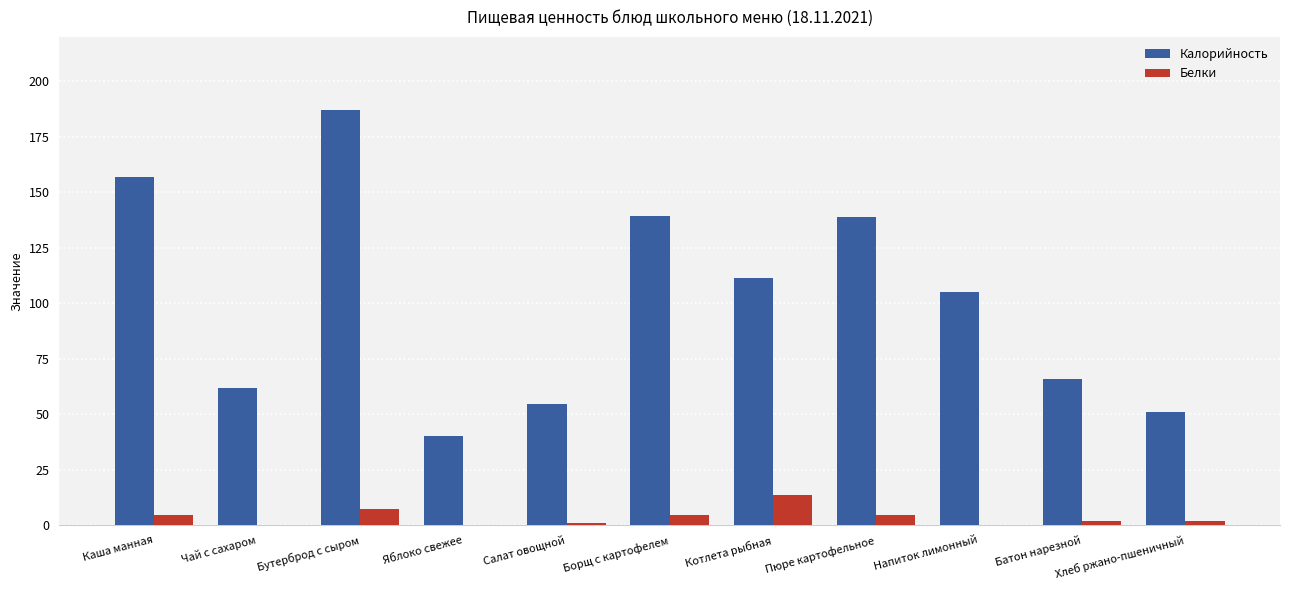

What is the highest value of the Калорийность series?

187.0